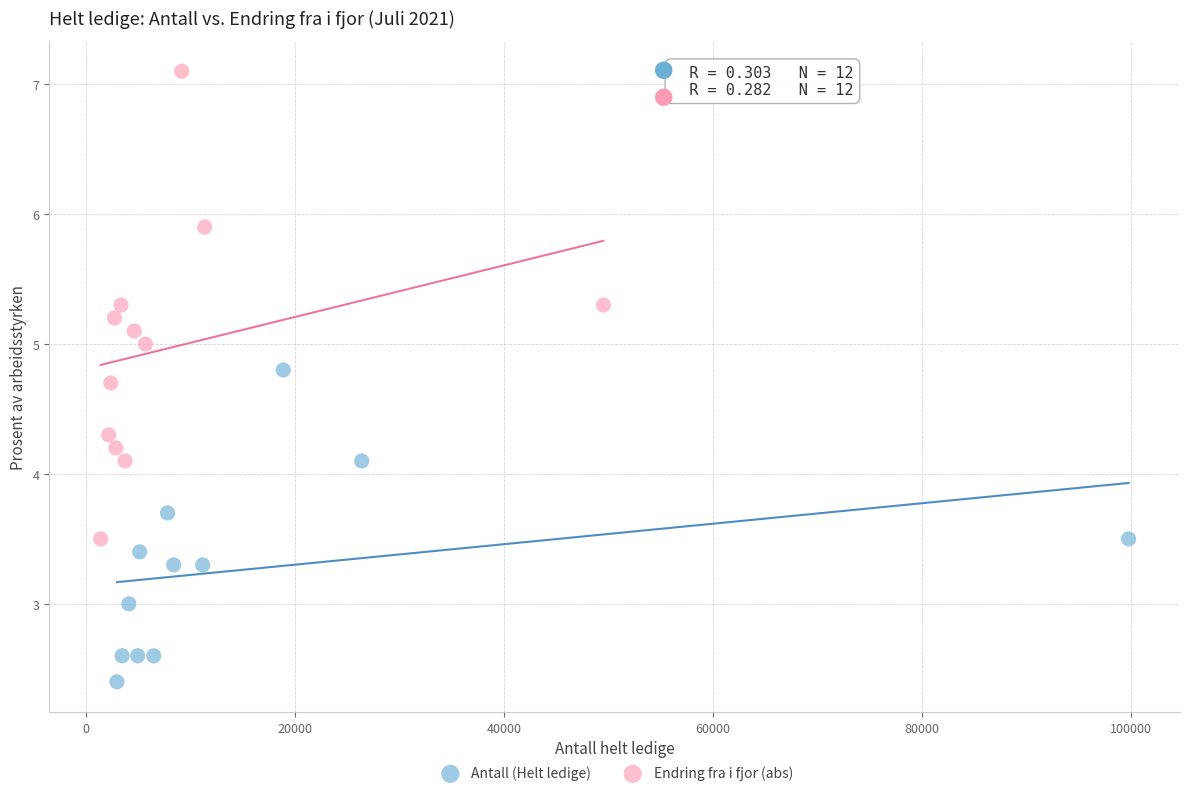

Which series reaches the maximum Y coordinate?

Endring fra i fjor (abs)